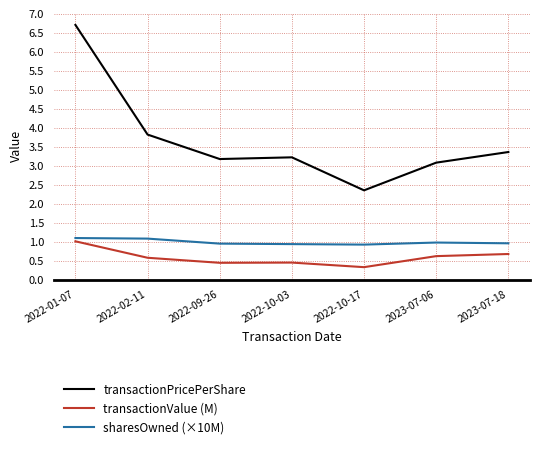

The sharesOwned (×10M) series shows 0.4 at 2022-01-07. True or false?

False